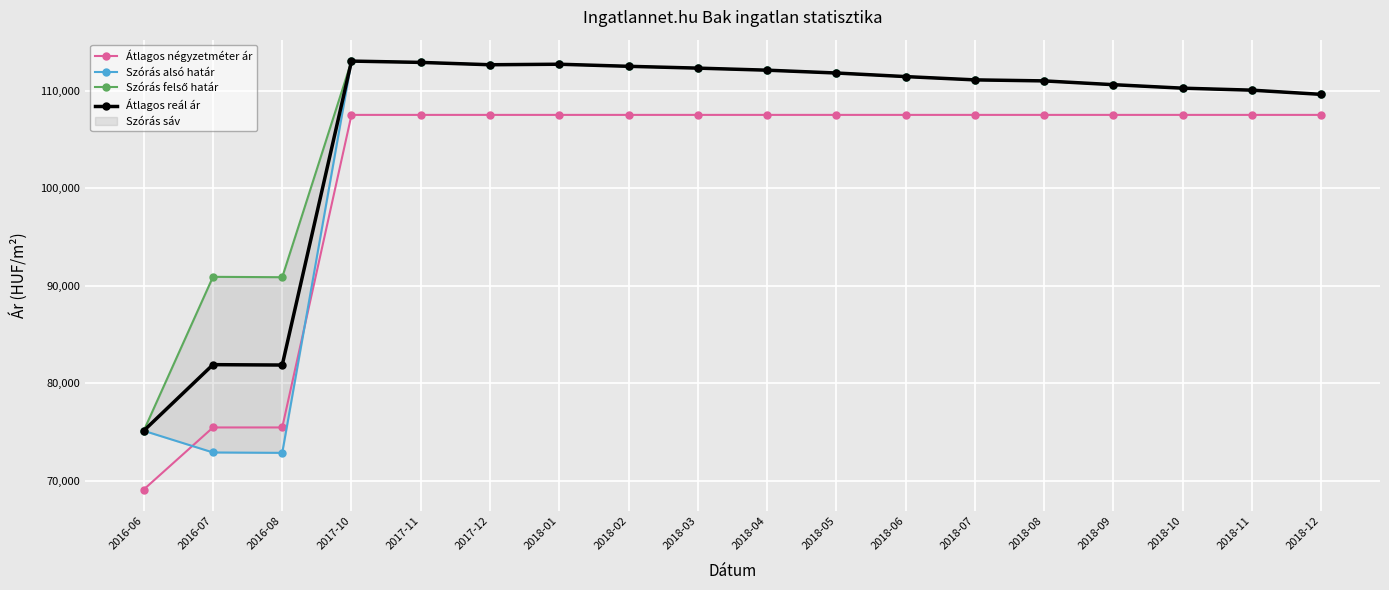

Rank the series by their maximum value, from highest to lowest.

Szórás alsó határ, Szórás felső határ, Átlagos reál ár, Átlagos négyzetméter ár